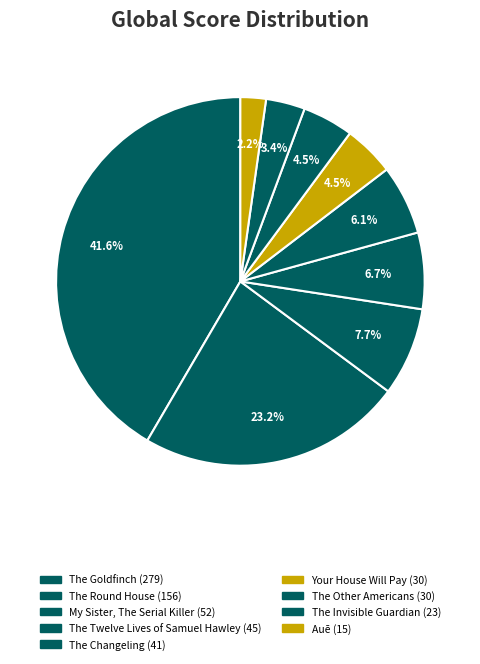

Count the number of slices in the pie.

9